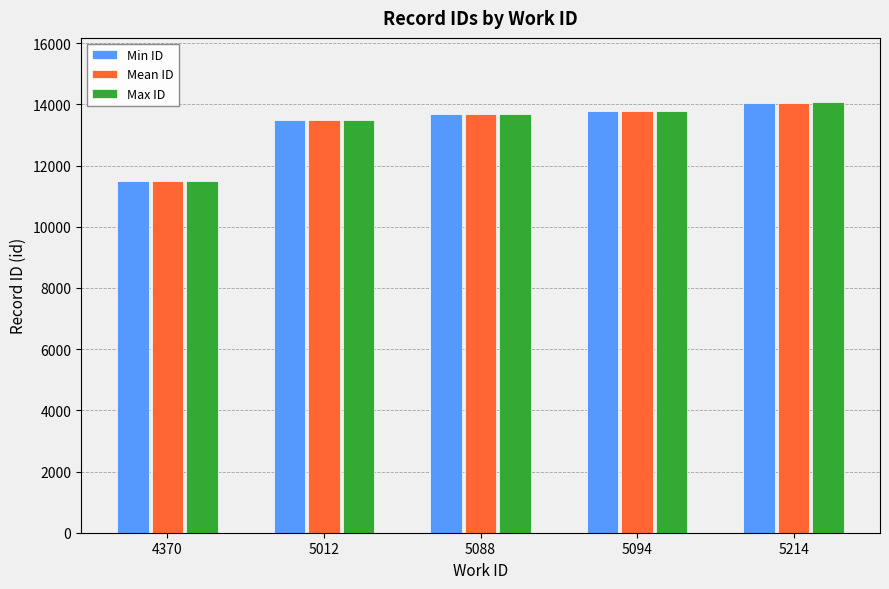

What is the approximate value of Min ID at 5214?

14049.0